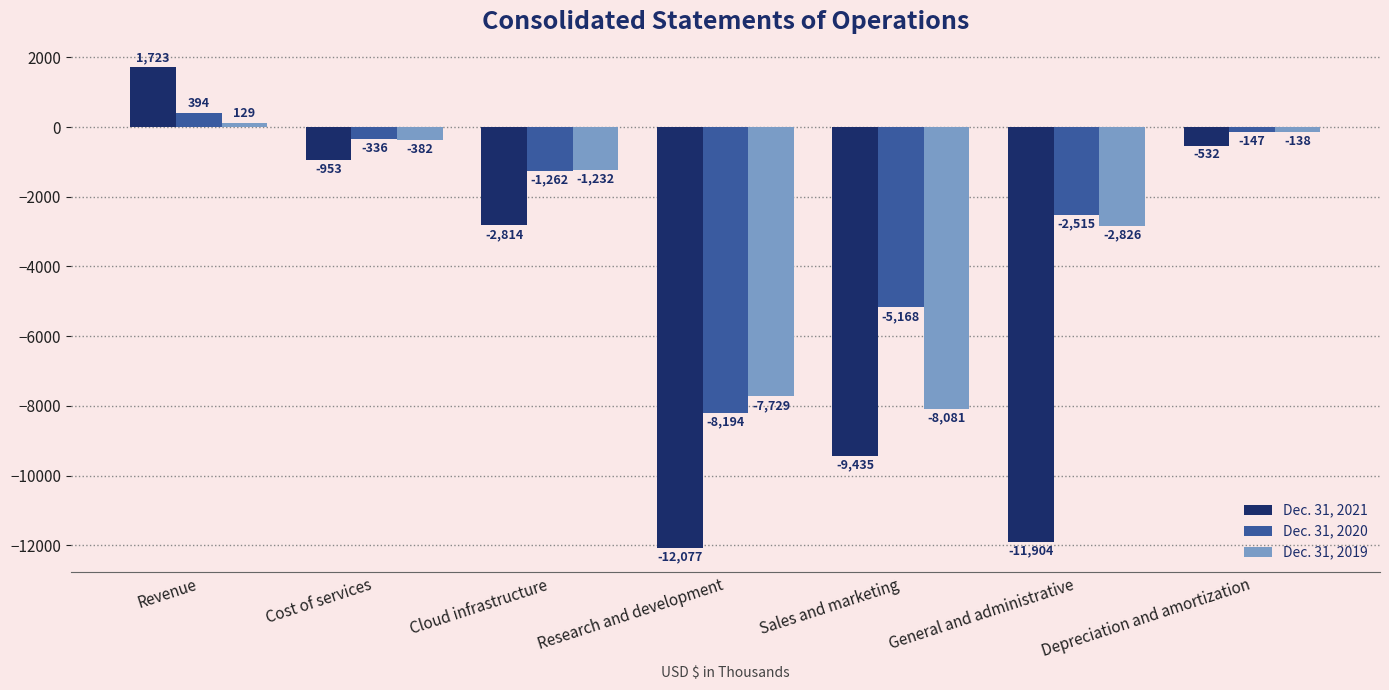

The Dec. 31, 2021 series shows -9435 at Sales and marketing. True or false?

True